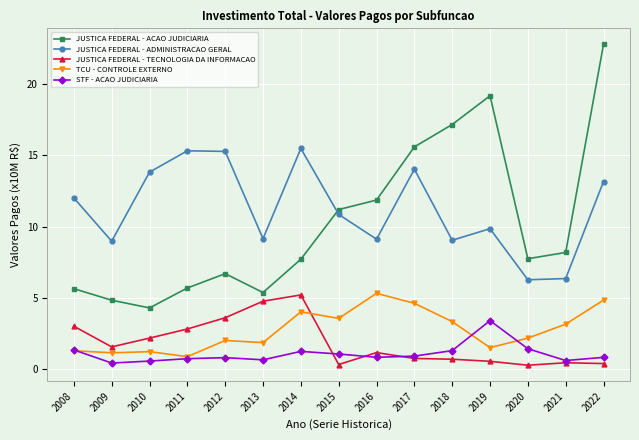

What are all the series names shown in the legend?

JUSTICA FEDERAL - ACAO JUDICIARIA, JUSTICA FEDERAL - ADMINISTRACAO GERAL, JUSTICA FEDERAL - TECNOLOGIA DA INFORMACAO, TCU - CONTROLE EXTERNO, STF - ACAO JUDICIARIA